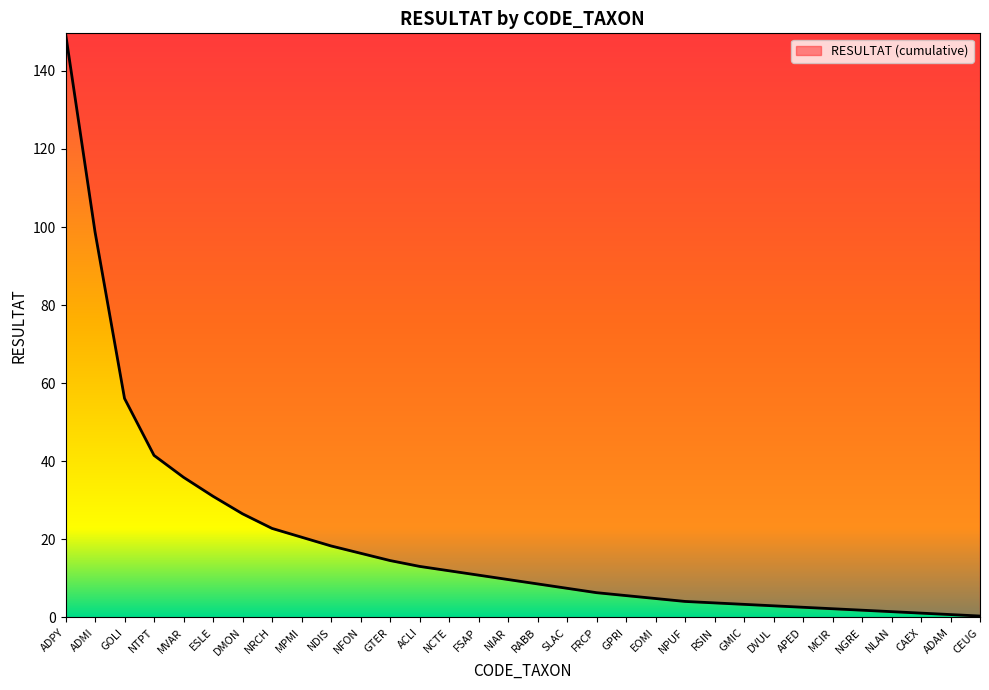

Which has a higher value, ADPY or ESLE?

ADPY